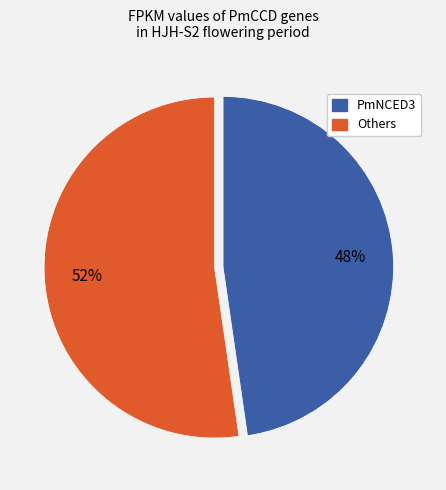

Does PmNCED3 account for over 50% of the chart?

No